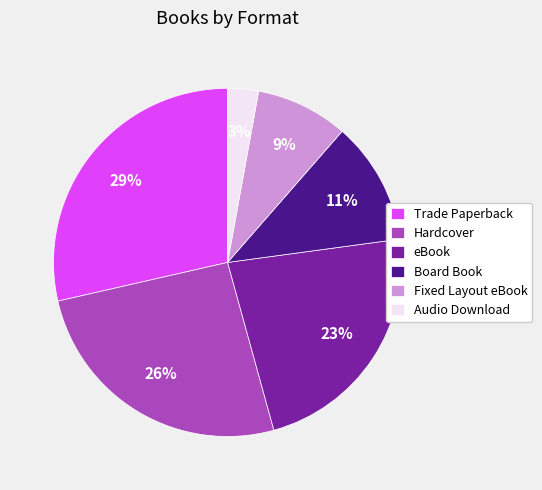

How many slices are in this pie chart?

6